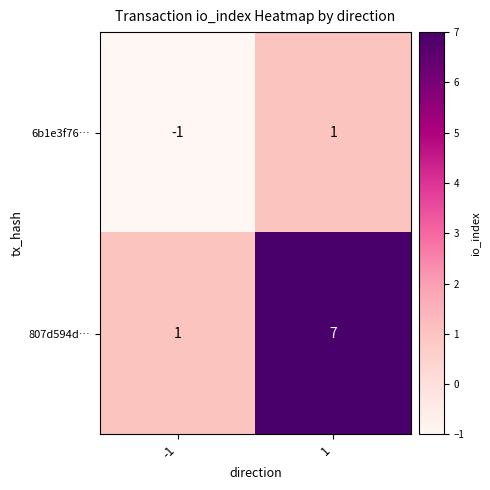

What is the maximum value shown in the chart?

7